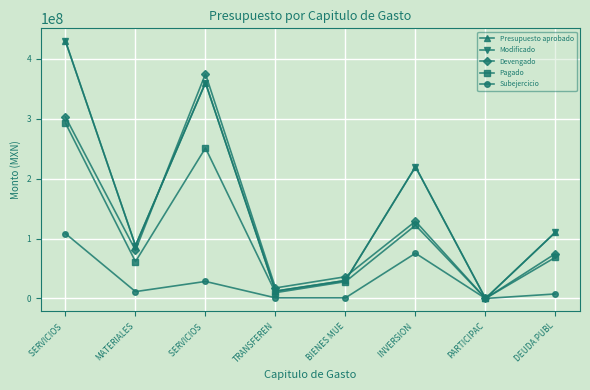

Where is the first local maximum for Modificado?

SERVICIOS 